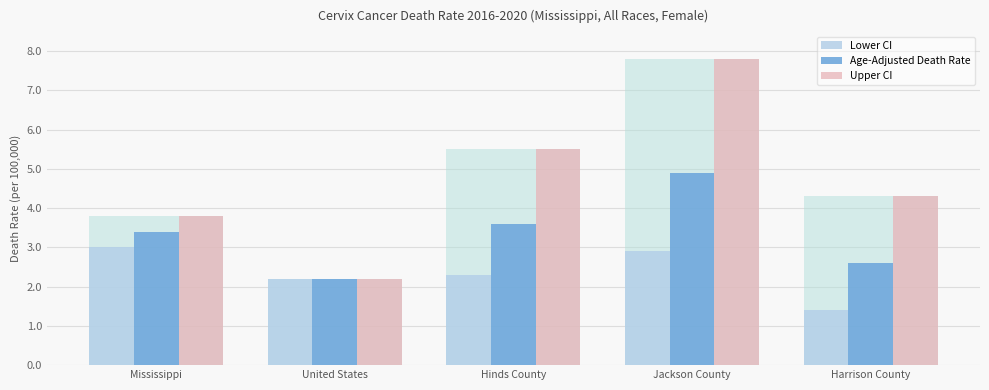

What is the value of the Upper CI bar at the 2nd from the left?

2.2